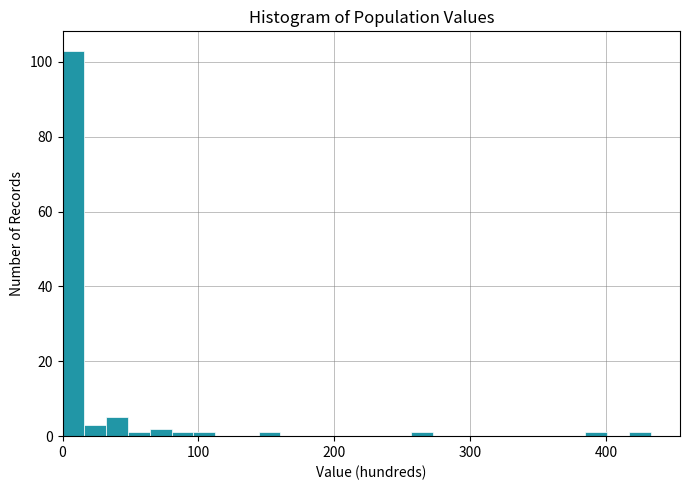

Read against the x-axis, roughly where is the centre of the tallest bar?

10